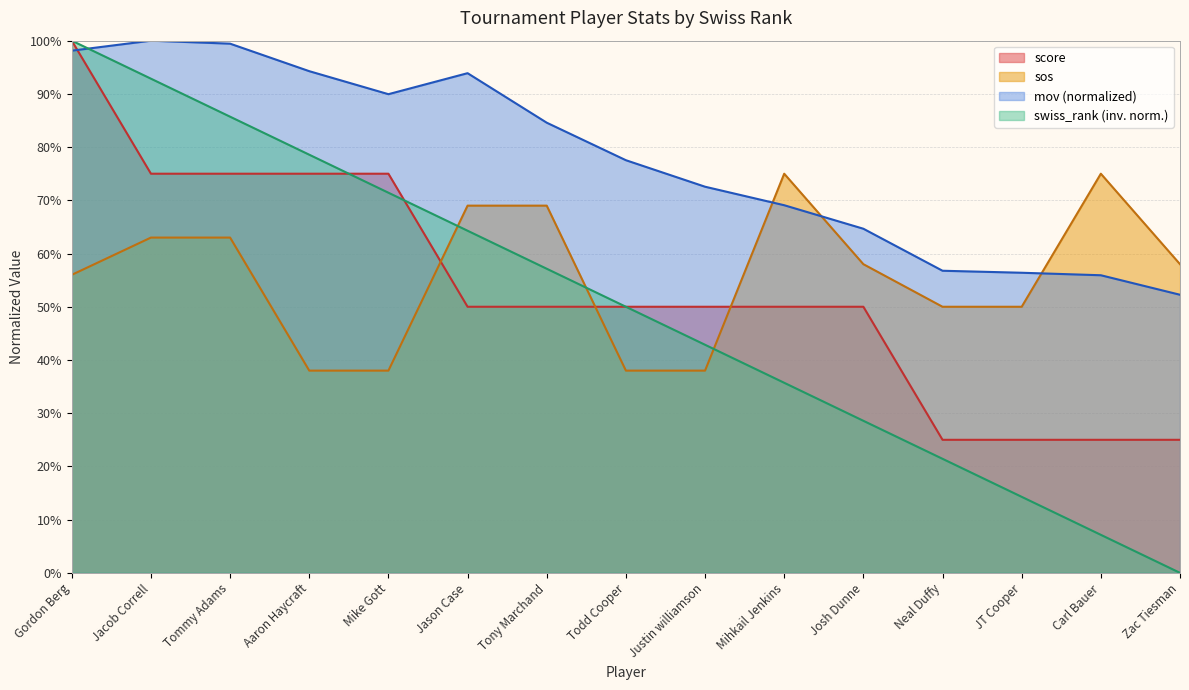

Count the number of data series in this chart.

4